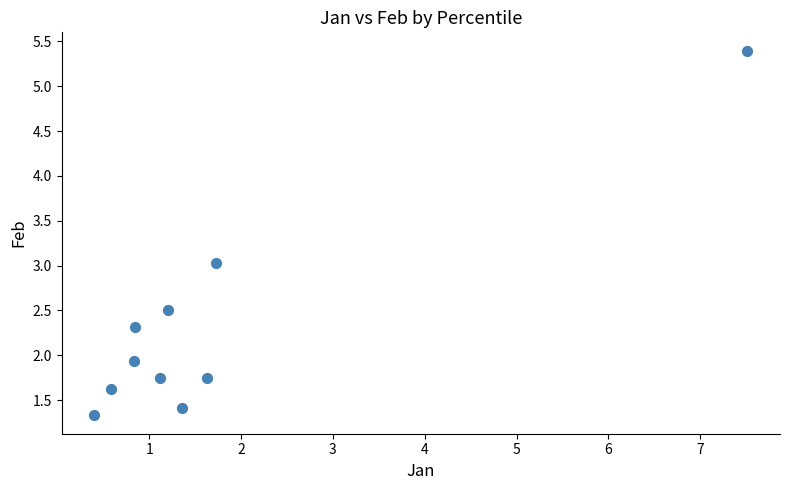

What is the average X value?

1.7